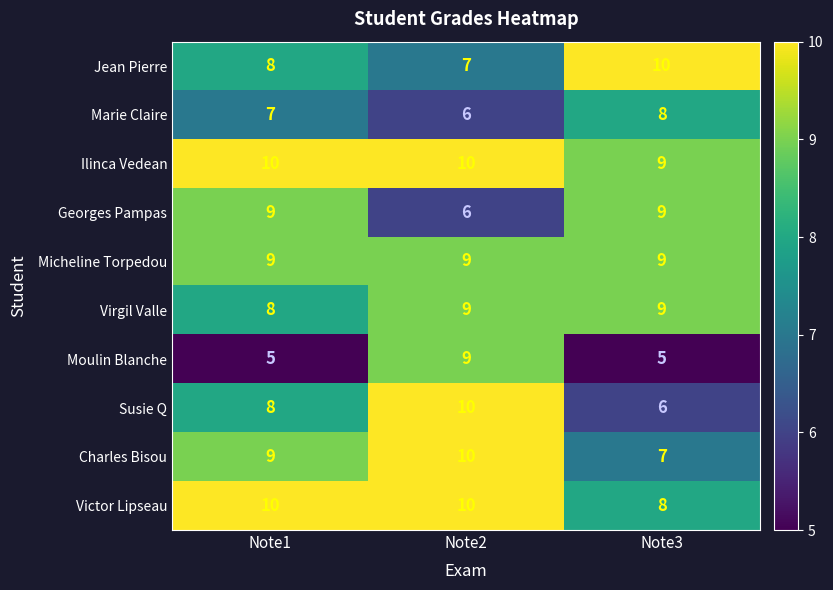

The Virgil Valle series shows 9 at Note3. True or false?

True